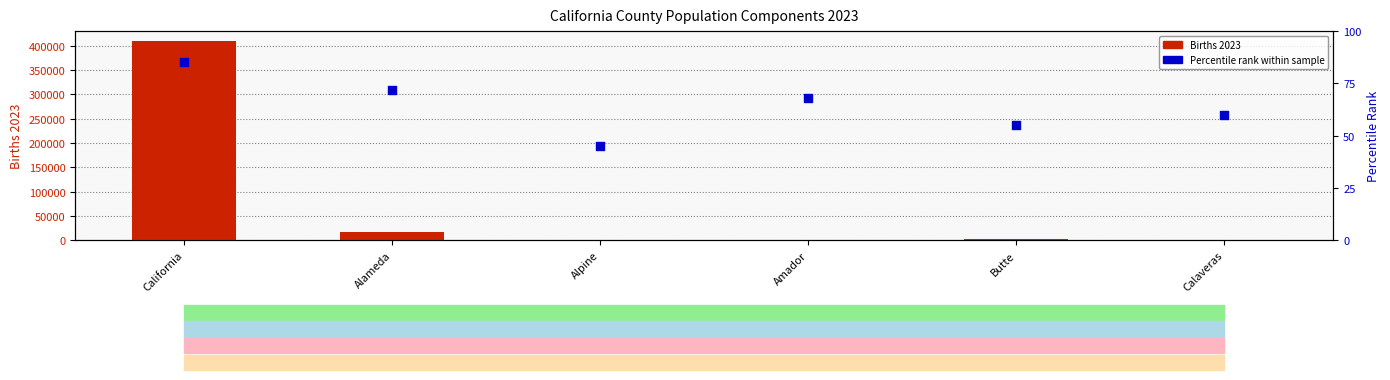

What are all the series names shown in the legend?

Births 2023, Percentile rank within sample